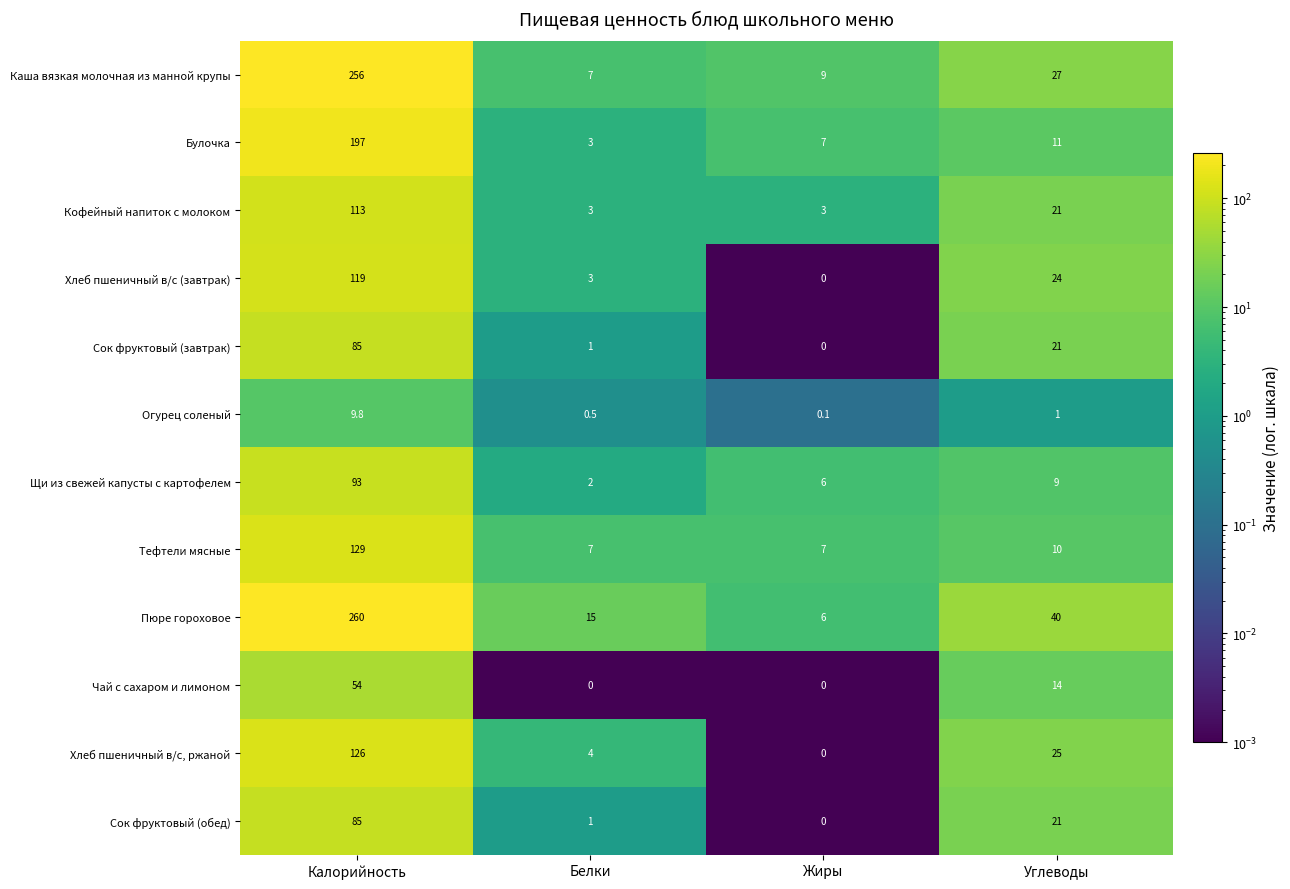

How many values in the Щи из свежей капусты с картофелем series are below 9?

2